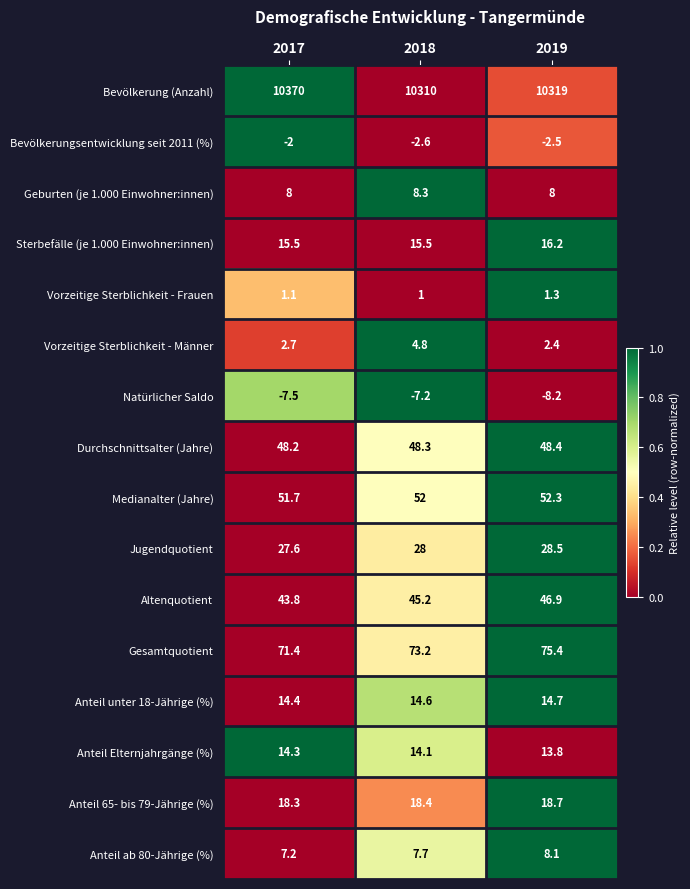

What is the highest value of the Anteil ab 80-Jährige (%) series?

8.1